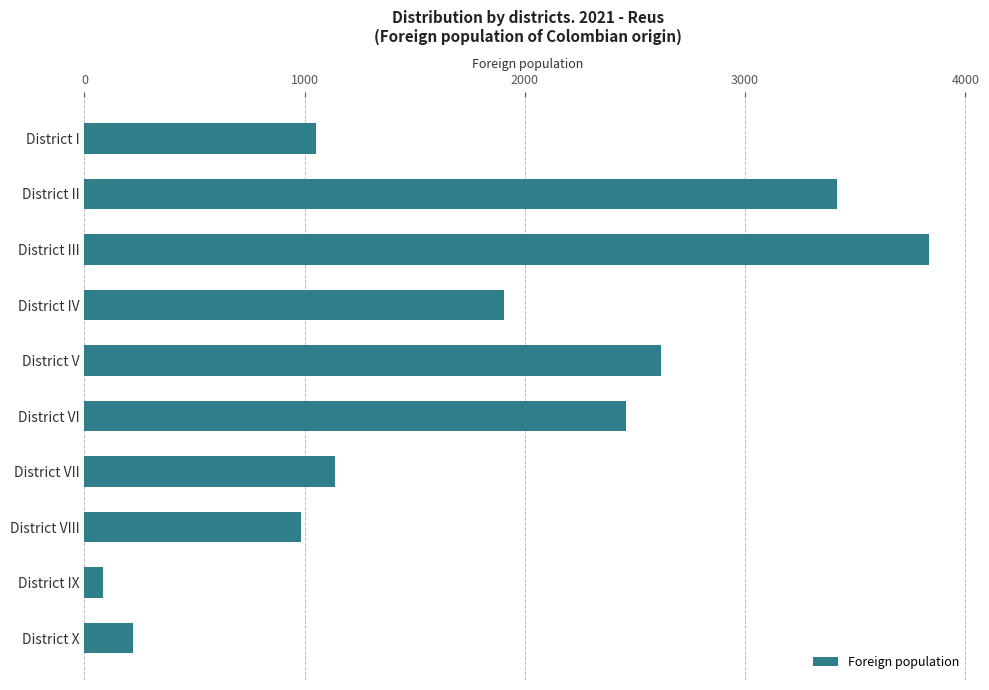

What is the label of the 10th bar from the top?

District X